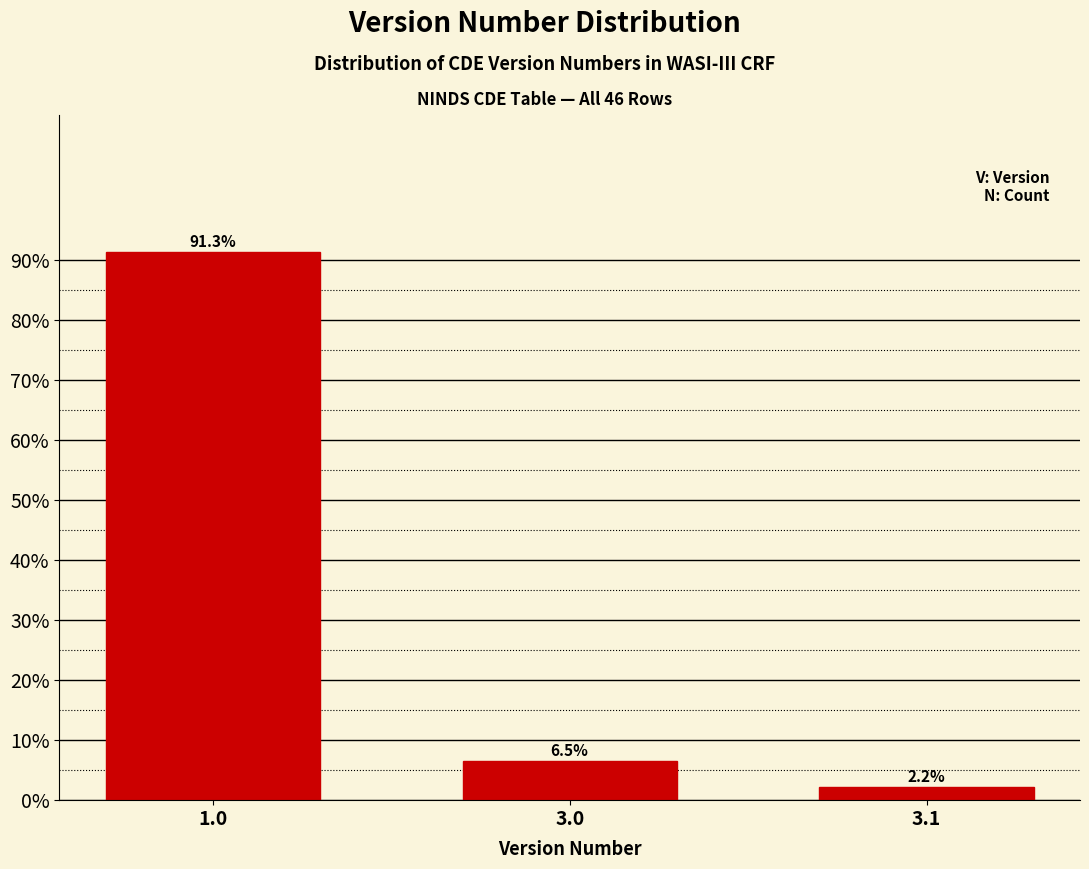

Reading left to right, list all the values displayed in this chart.

91.3	6.5	2.2